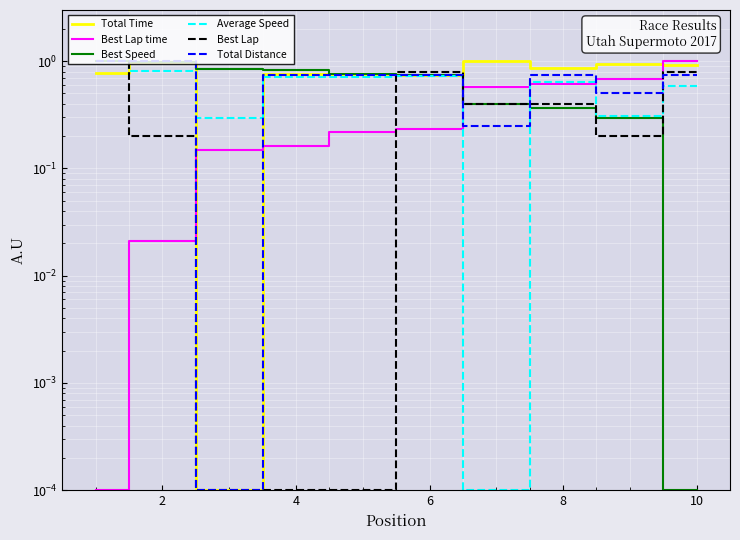

Which series has the largest range (max minus min)?

Total Time